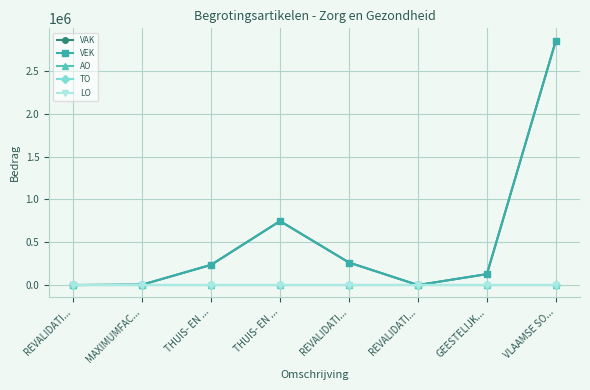

Rank the categories by VEK value from highest to lowest.

VLAAMSE SO..., THUIS- EN ..., REVALIDATI..., THUIS- EN ..., GEESTELIJK..., MAXIMUMFAC..., REVALIDATI..., REVALIDATI...